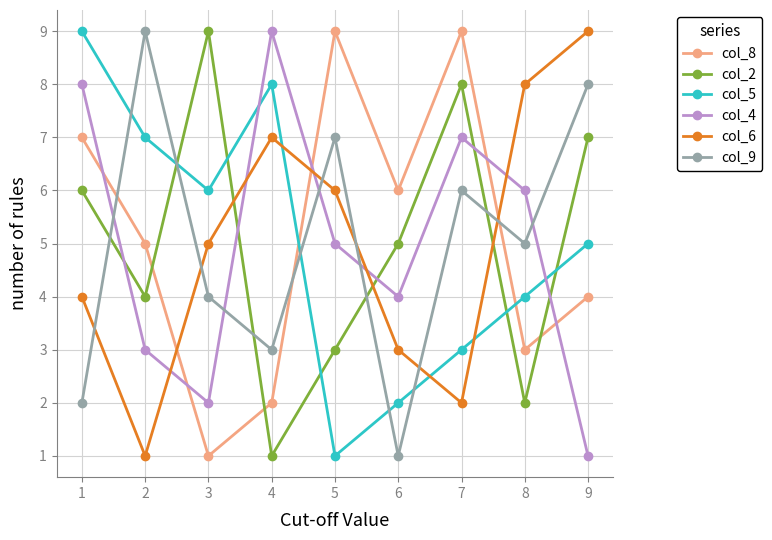

What is the spread (max minus min) of values at 6?

5